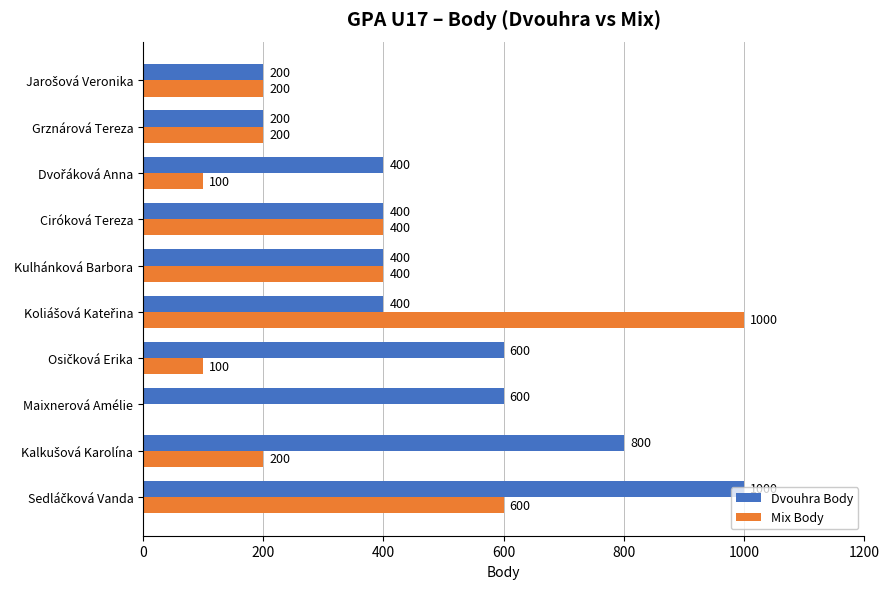

The Dvouhra Body series shows 711 at Ciróková Tereza. True or false?

False